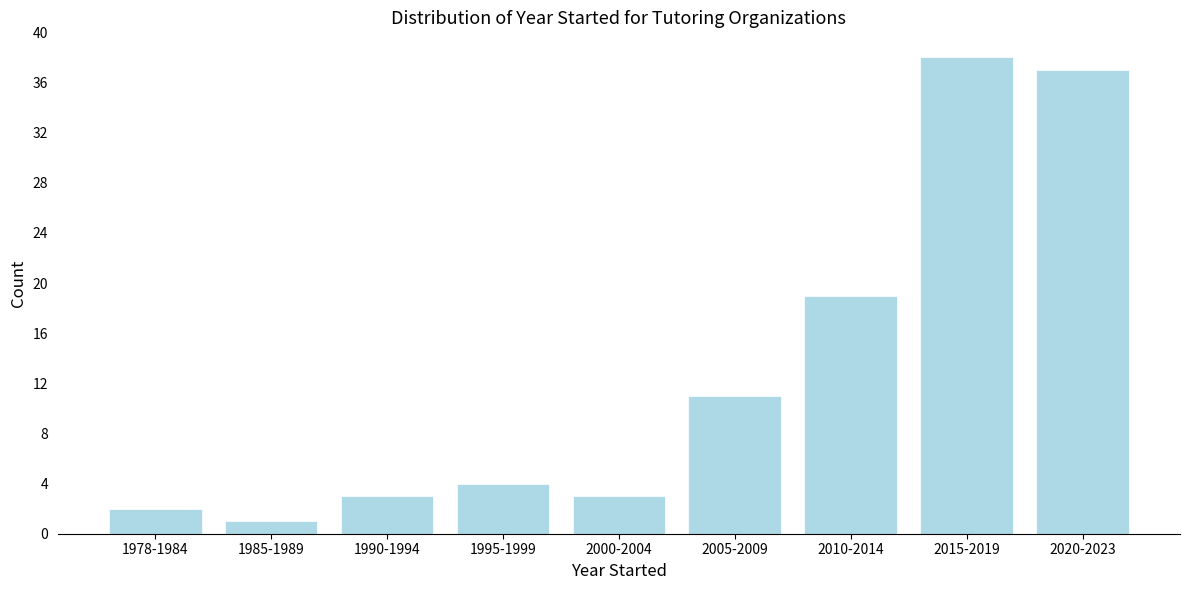

Reading left to right, extract all data points from this chart.

1978-1984=2	1985-1989=1	1990-1994=3	1995-1999=4	2000-2004=3	2005-2009=11	2010-2014=19	2015-2019=38	2020-2023=37